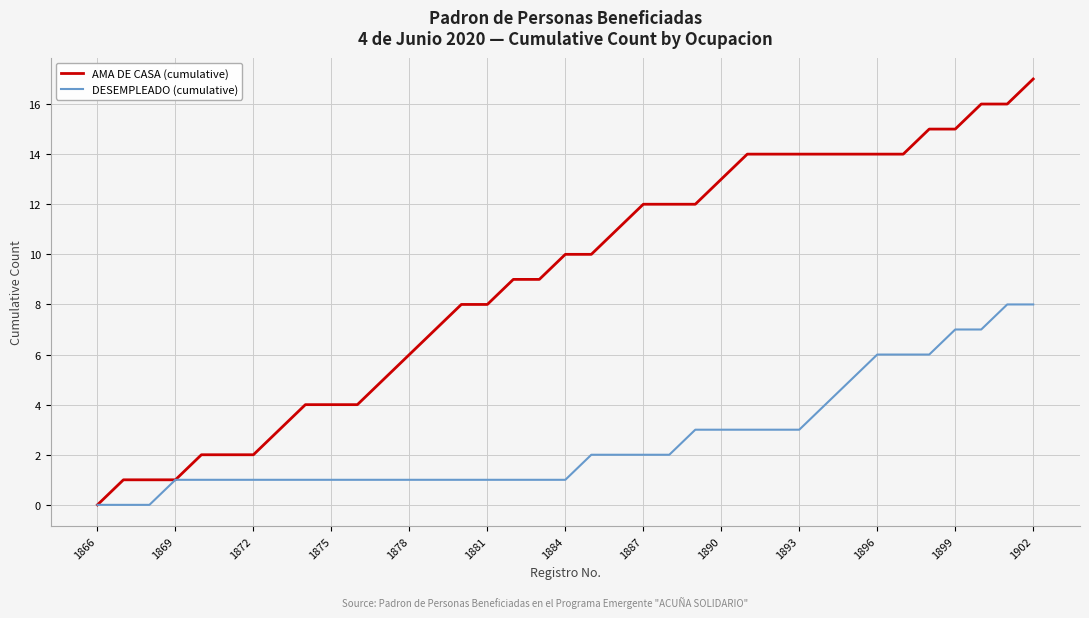

Reading right to left, transcribe all the data shown in this chart.

AMA DE CASA (cumulative): 17	16	16	15	15	14	14	14	14	14	14	14	13	12	12	12	11	10	10	9	9	8	8	7	6	5	4	4	4	3	2	2	2	1	1	1	0
DESEMPLEADO (cumulative): 8	8	7	7	6	6	6	5	4	3	3	3	3	3	2	2	2	2	1	1	1	1	1	1	1	1	1	1	1	1	1	1	1	1	0	0	0